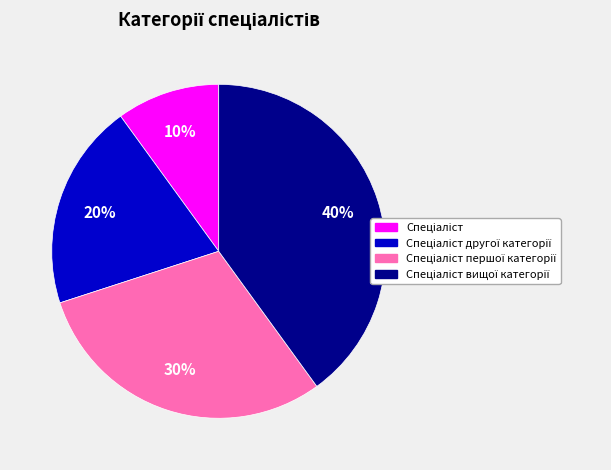

To the nearest percent, what is the average slice percentage?

25%